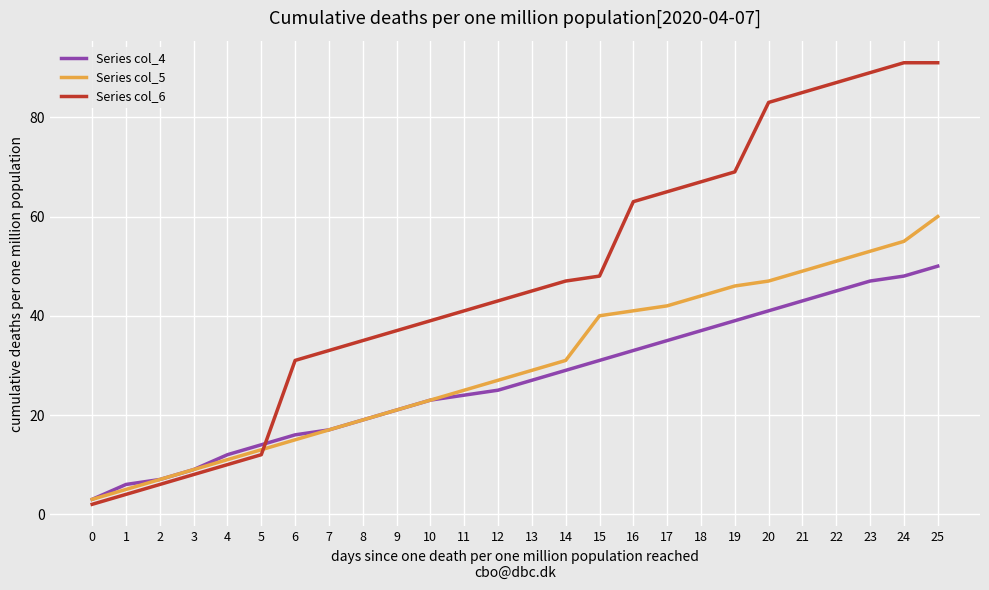

Which series has the widest spread of values?

Series col_6